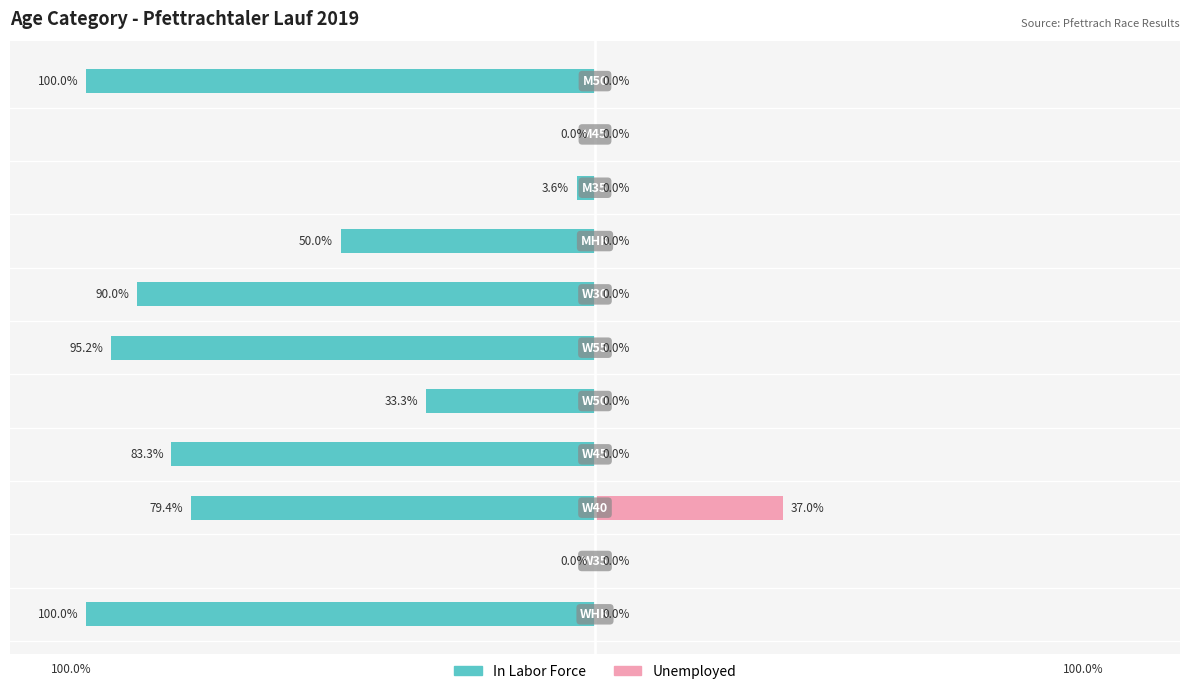

The Unemployed series shows 0.0 at 5. True or false?

True